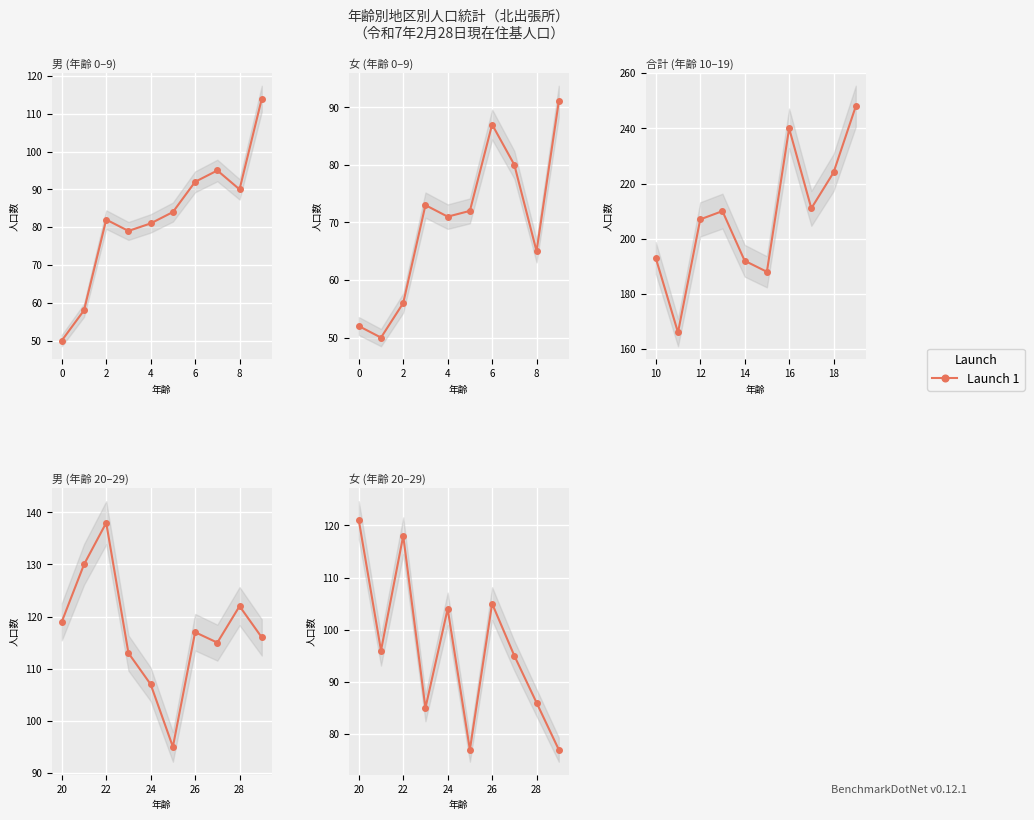

List the series in order of their peak value, highest first.

合計, 男, 女